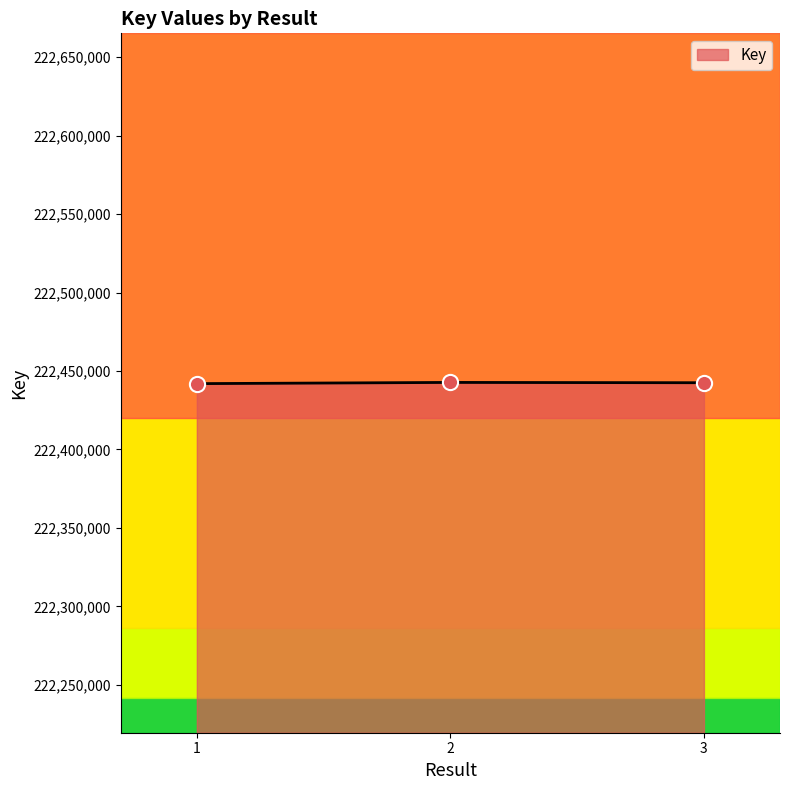

Approximately how many times larger is the value at 2 compared to 1?

1.0